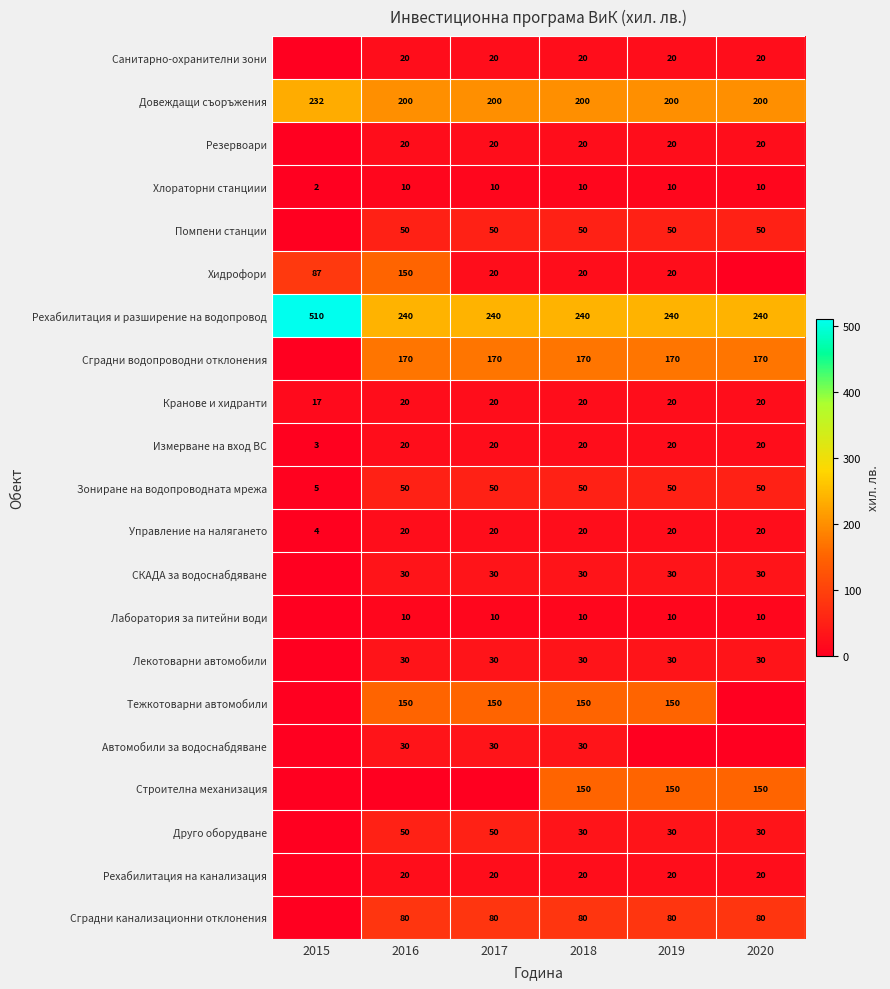

What is the total value across all series at 2018?

1370